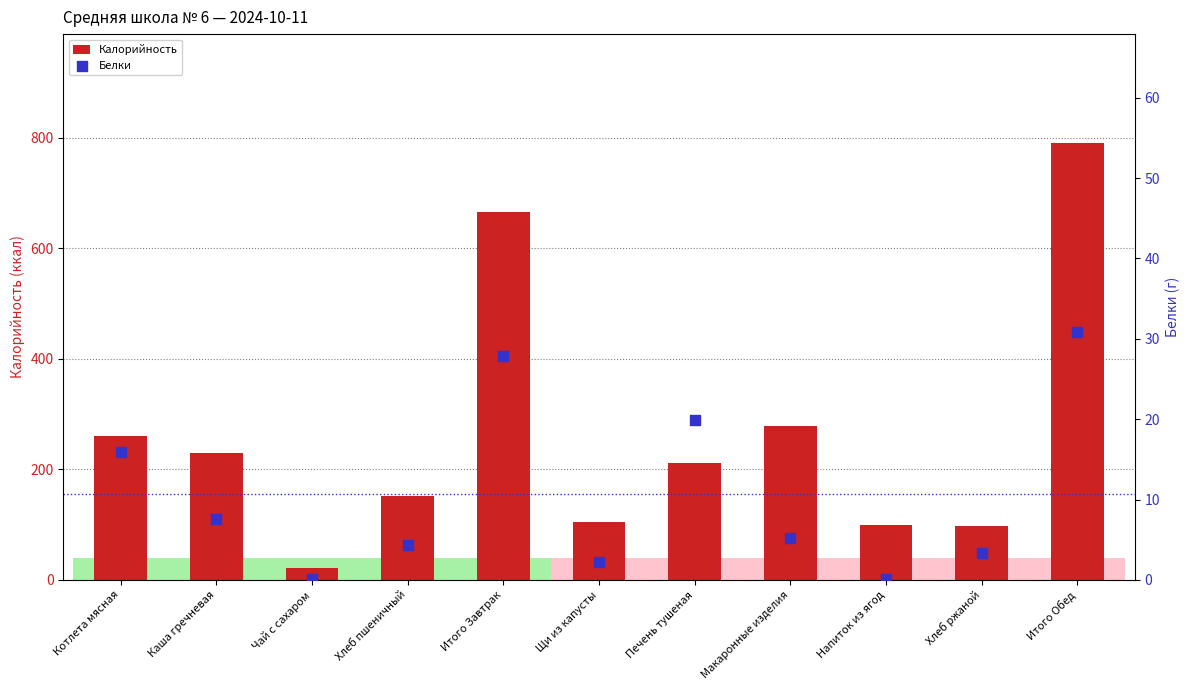

Which series contains the lowest Y value?

Белки